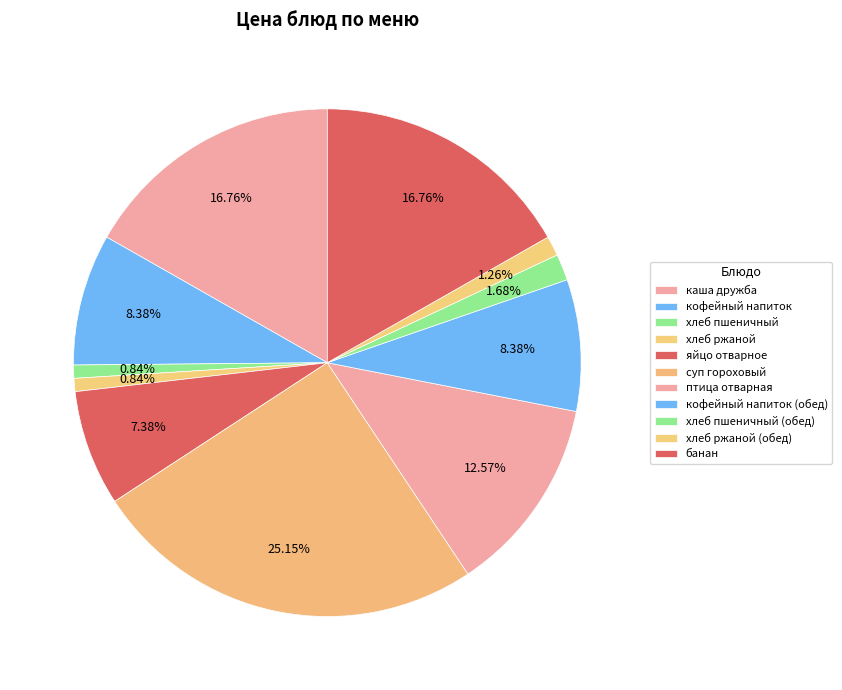

To the nearest percent, what is the combined percentage of кофейный напиток (обед) and суп гороховый?

34%